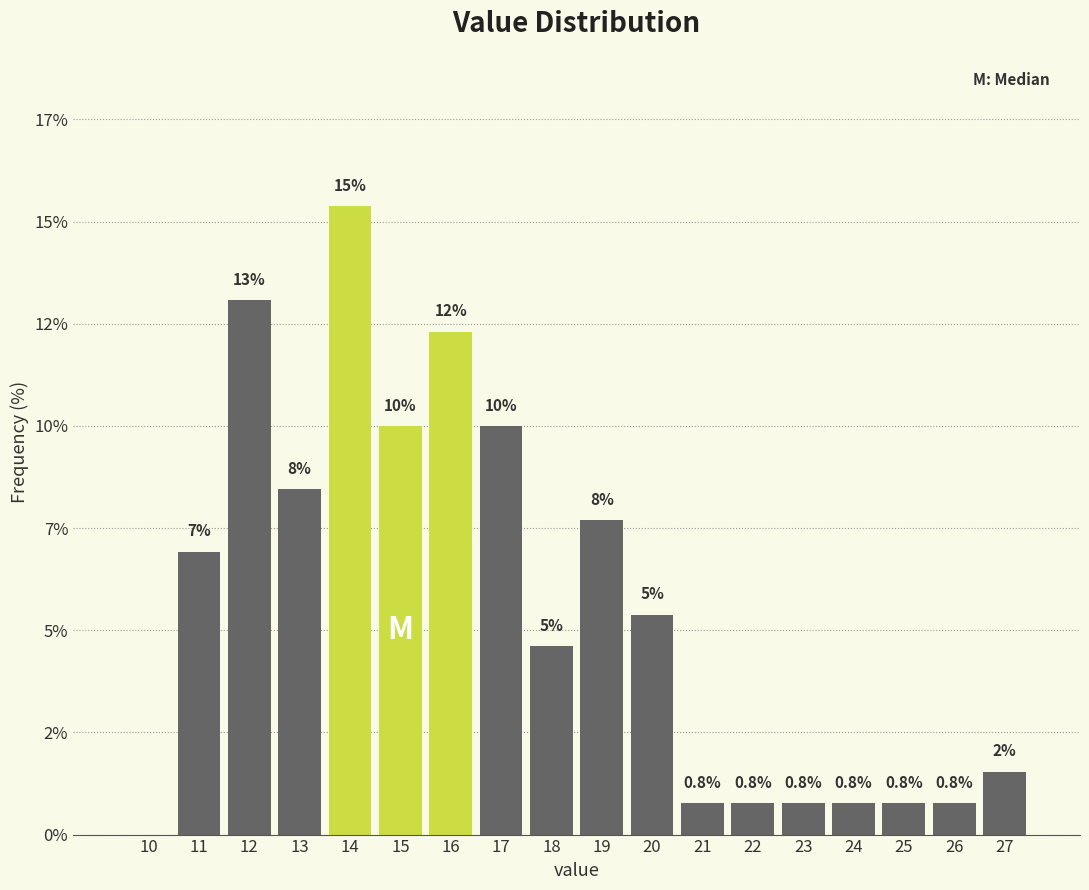

Are the bars horizontal?

No